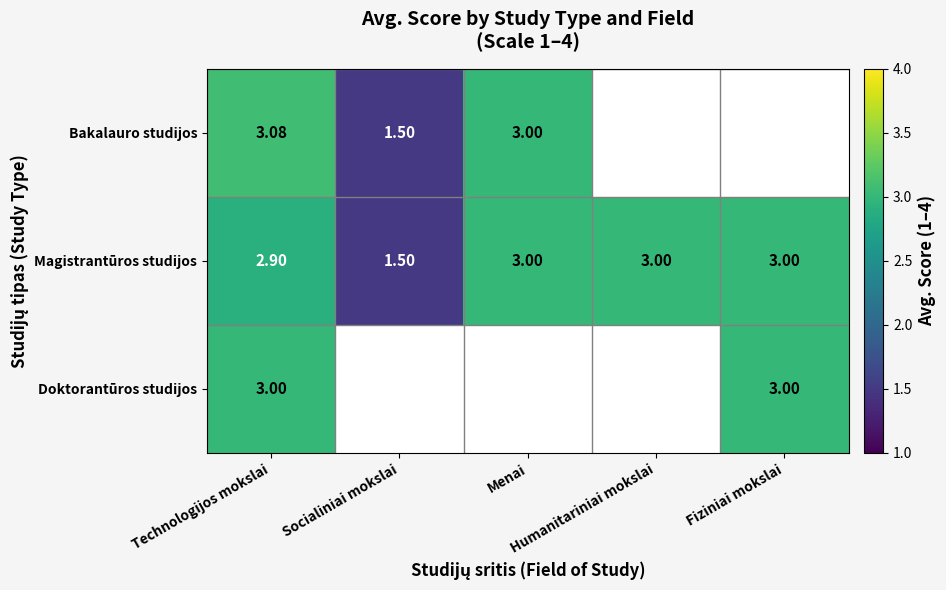

Between Socialiniai mokslai and Fiziniai mokslai, which series saw the biggest shift?

Doktorantūros studijos